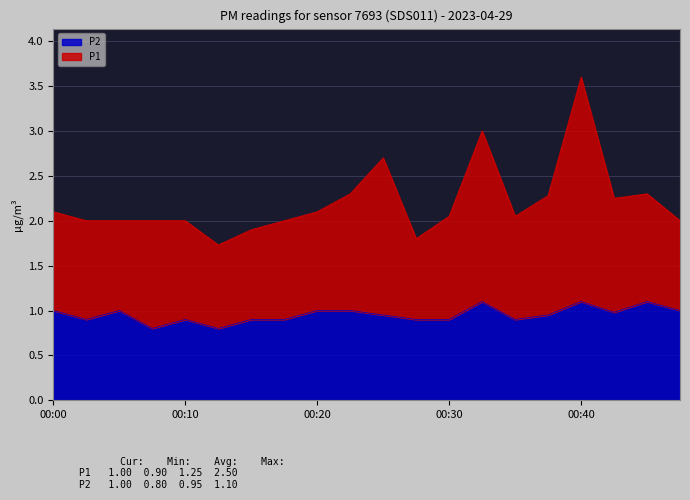

Reading left to right, what are all the values shown in this chart?

P1: 2.1	2.0	2.0	2.0	2.0	1.7	1.9	2.0	2.1	2.3	2.7	1.8	2.0	3.0	2.0	2.3	3.6	2.2	2.3	2.0
P2: 1.0	0.9	1.0	0.8	0.9	0.8	0.9	0.9	1.0	1.0	0.9	0.9	0.9	1.1	0.9	0.9	1.1	1.0	1.1	1.0